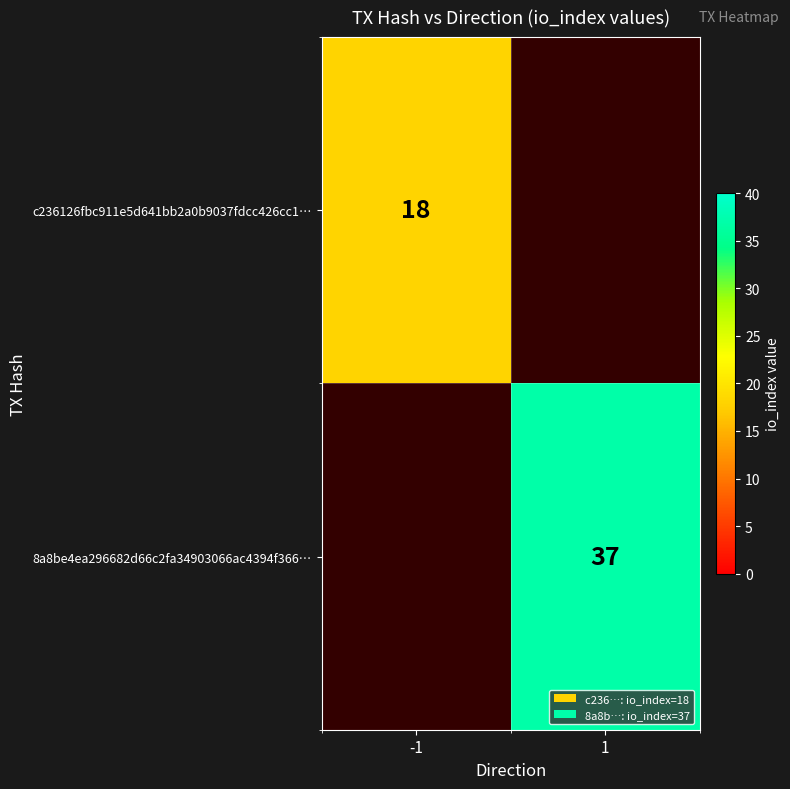

Is it true that c236126fbc911e5d641bb2a0b9037fdcc426cc1… equals 3.9 at -1?

False